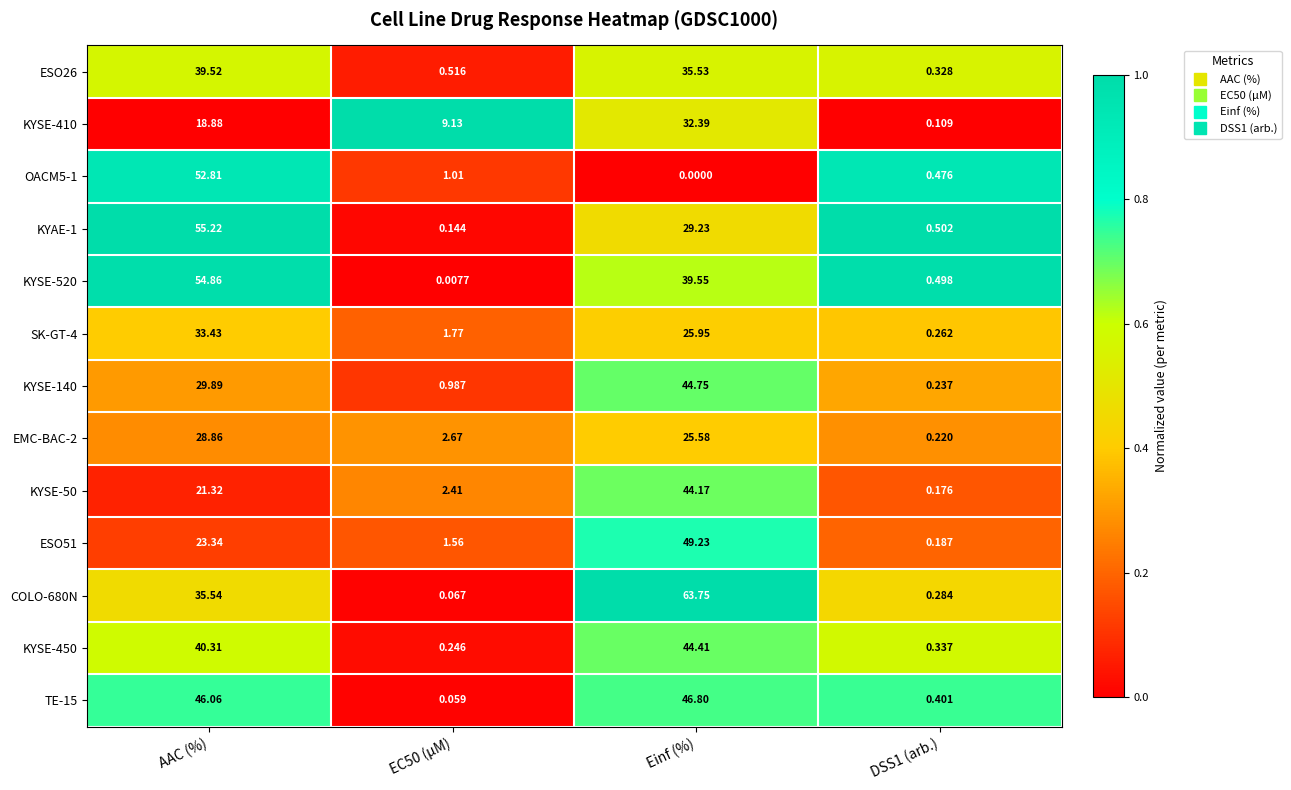

At how many categories does at least one series exceed 0?

4